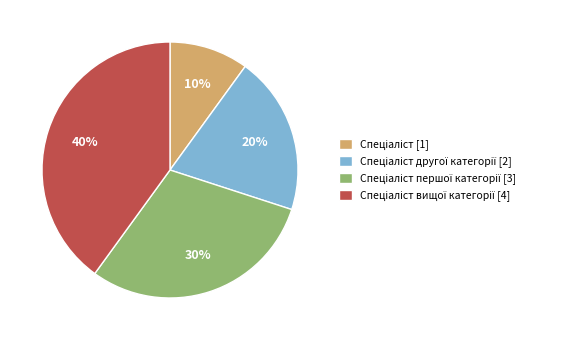

Does any single category account for the majority?

No